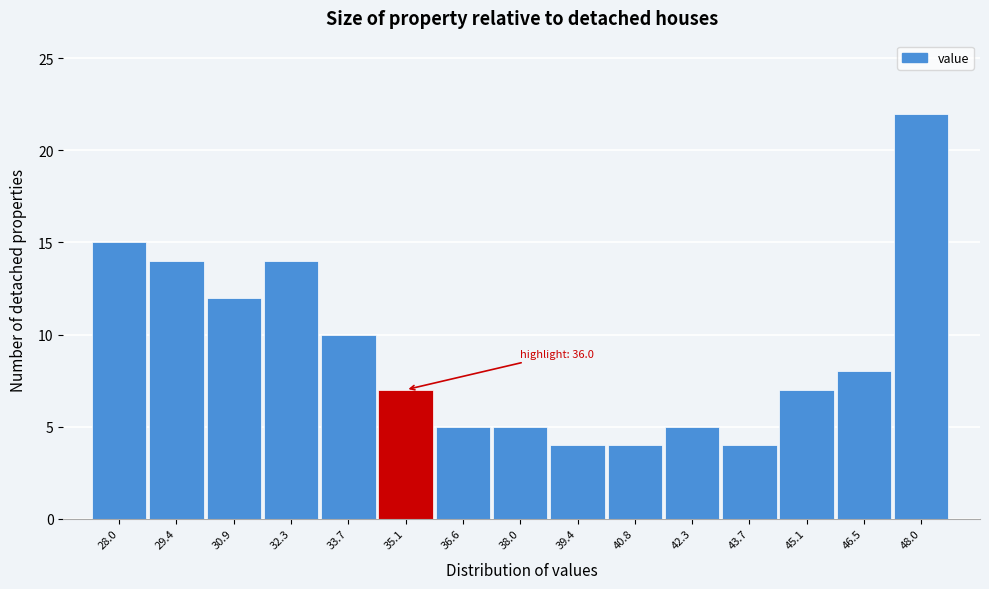

Reading left to right, extract all data points from this chart.

28.0=15	29.4=14	30.9=12	32.3=14	33.7=10	35.1=7	36.6=5	38.0=5	39.4=4	40.8=4	42.3=5	43.7=4	45.1=7	46.5=8	48.0=22